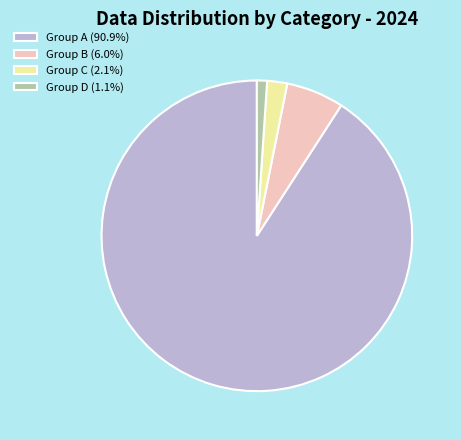

Does any single category account for the majority?

Yes